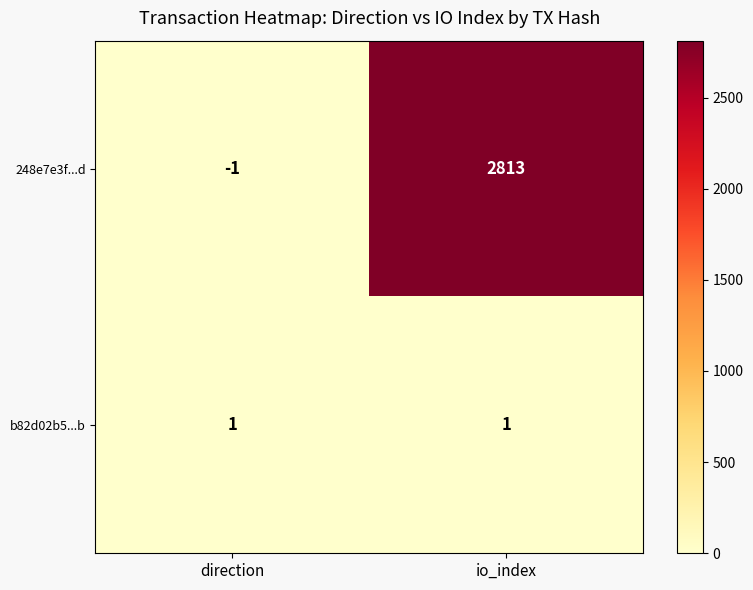

What is the average value of the 248e7e3f...d series?

1406